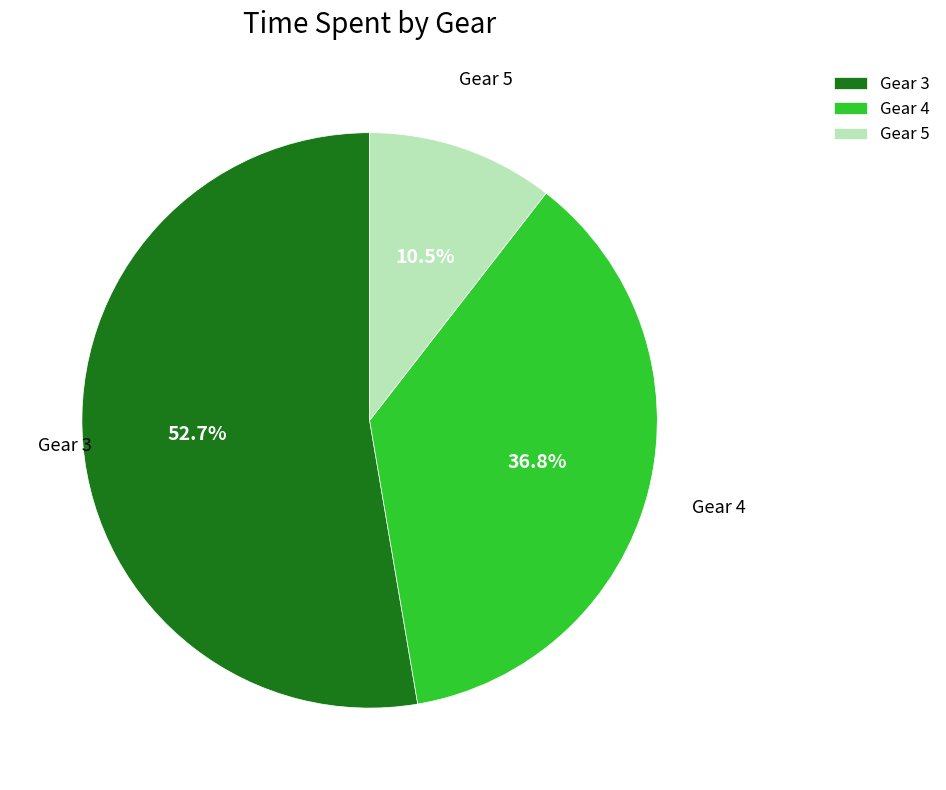

Is it true that Gear 5 is 5% of the pie?

False